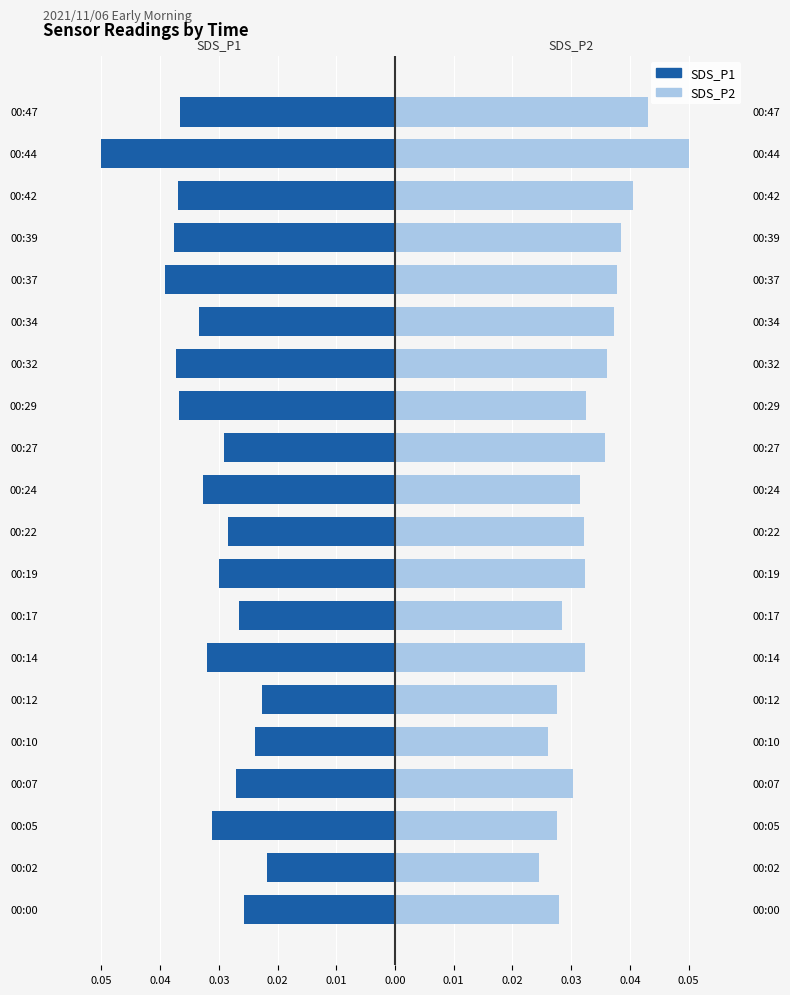

What is the label of the 13th bar from the left?

12